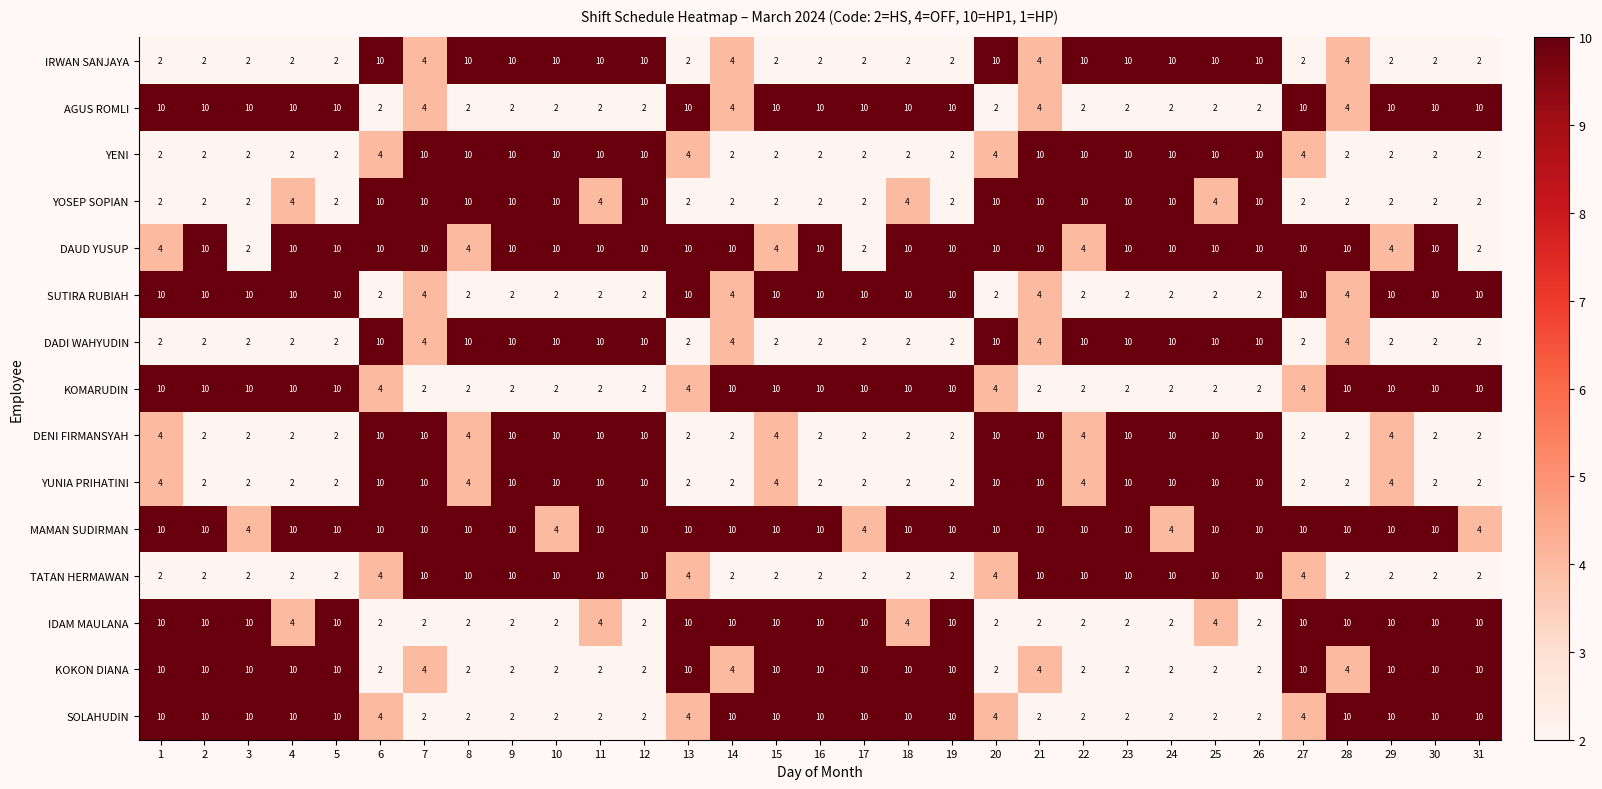

What is the highest value of the YENI series?

10